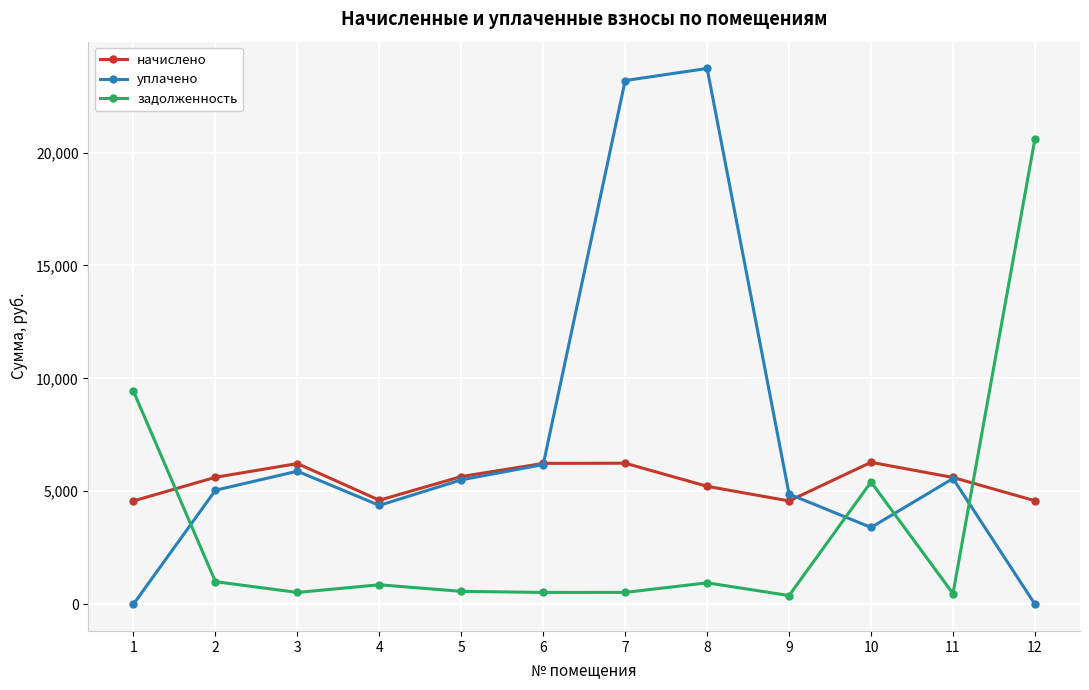

Which label corresponds to the largest value in the chart?

8